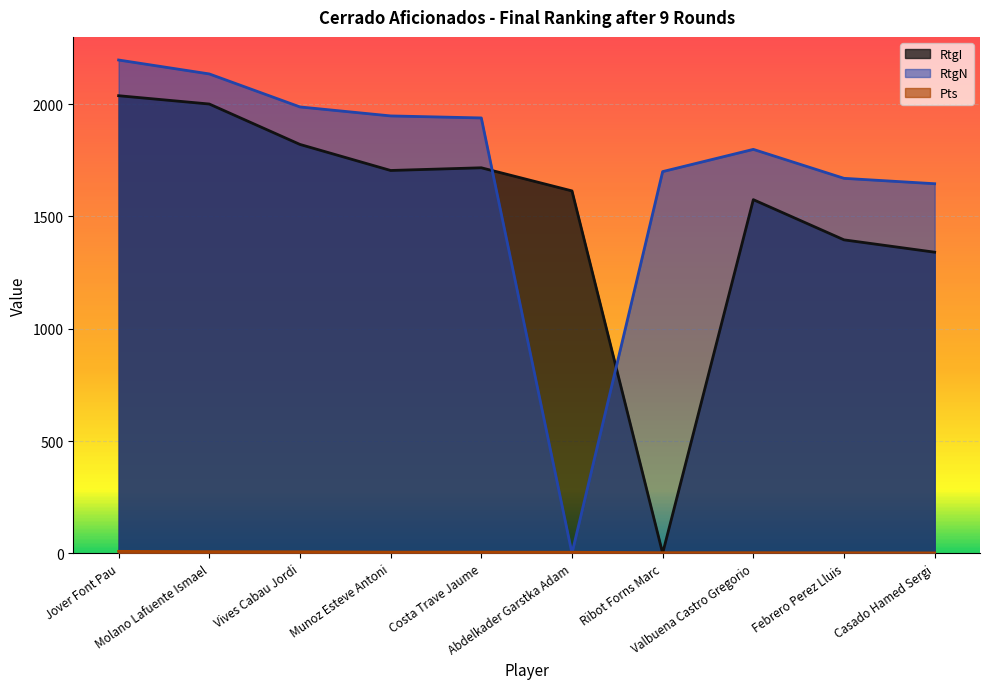

How many intersections are there between RtgN and RtgI?

2